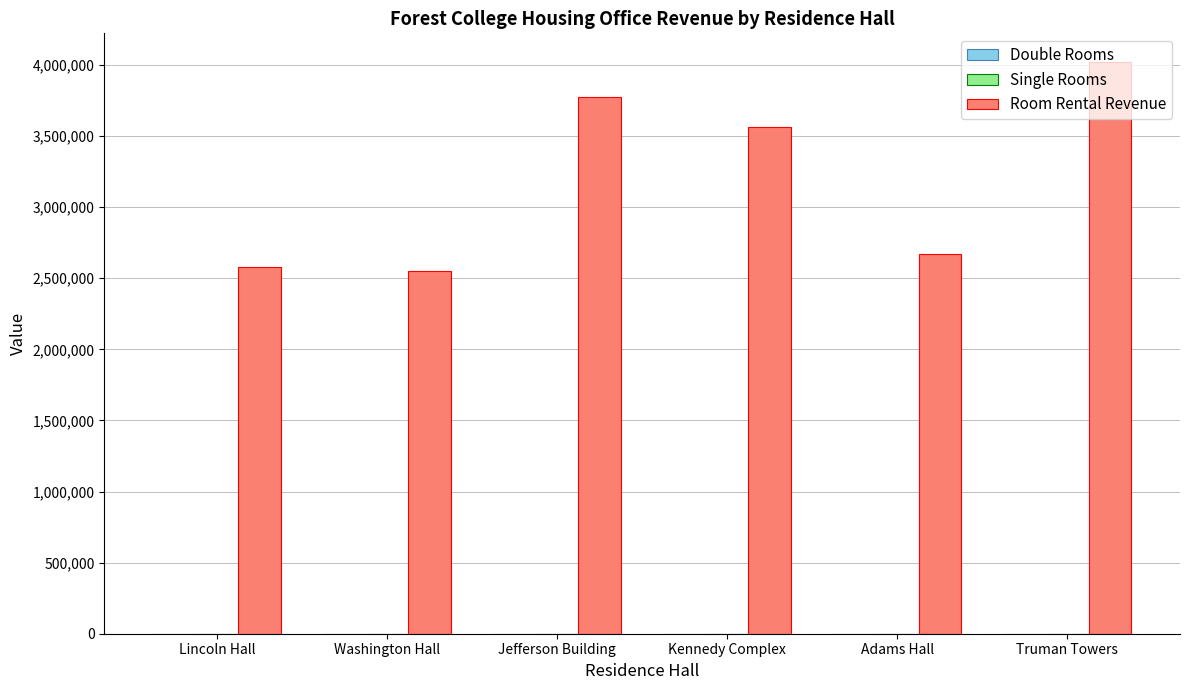

True or false: Room Rental Revenue has a value of 3361168 at Lincoln Hall.

False